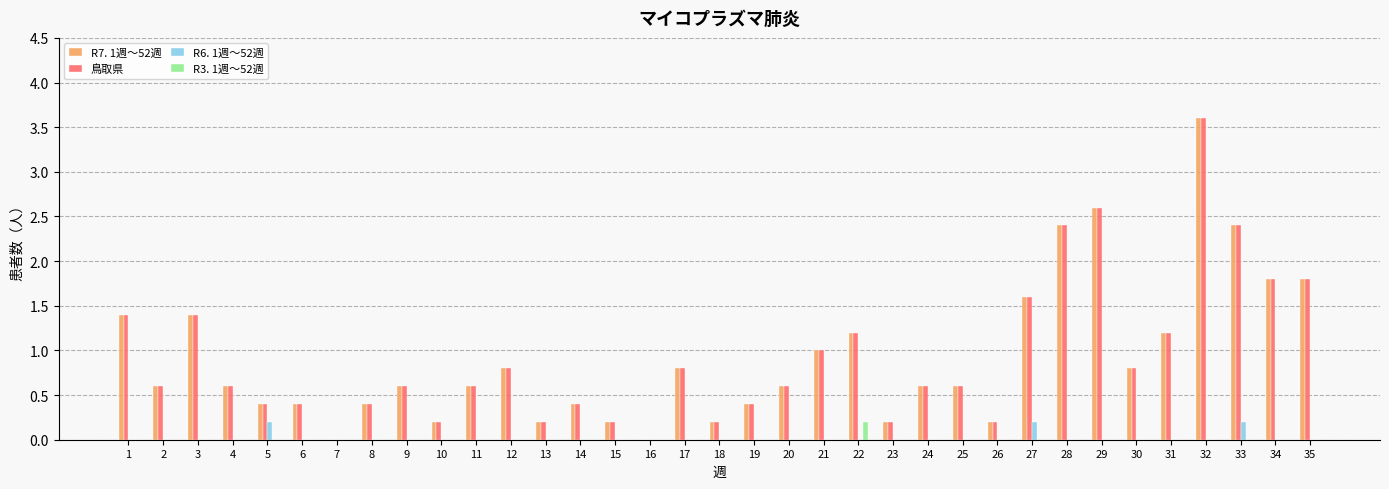

The R6. 1週～52週 series shows 0.0 at 15. True or false?

True